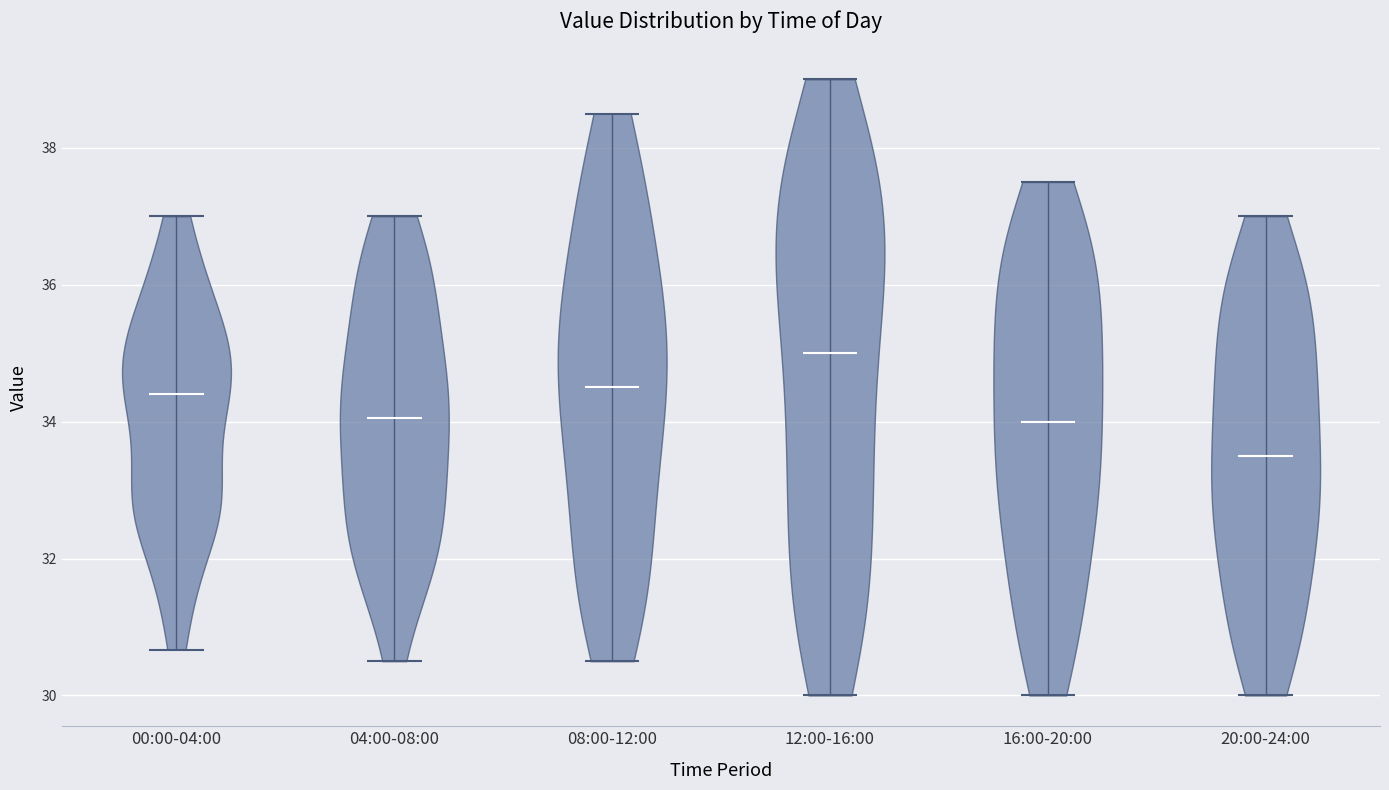

Reading left to right, read every violin against the y-axis: where its median line is, and the lowest and highest points it reaches. The values are not printed on the chart, so give them approximately, as read against the axis.

00:00-04:00: median line 34.4, lowest point 30.6, highest point 37.0
04:00-08:00: median line 34.0, lowest point 30.6, highest point 37.0
08:00-12:00: median line 34.6, lowest point 30.6, highest point 38.6
12:00-16:00: median line 35.0, lowest point 30.0, highest point 39.0
16:00-20:00: median line 34.0, lowest point 30.0, highest point 37.6
20:00-24:00: median line 33.6, lowest point 30.0, highest point 37.0